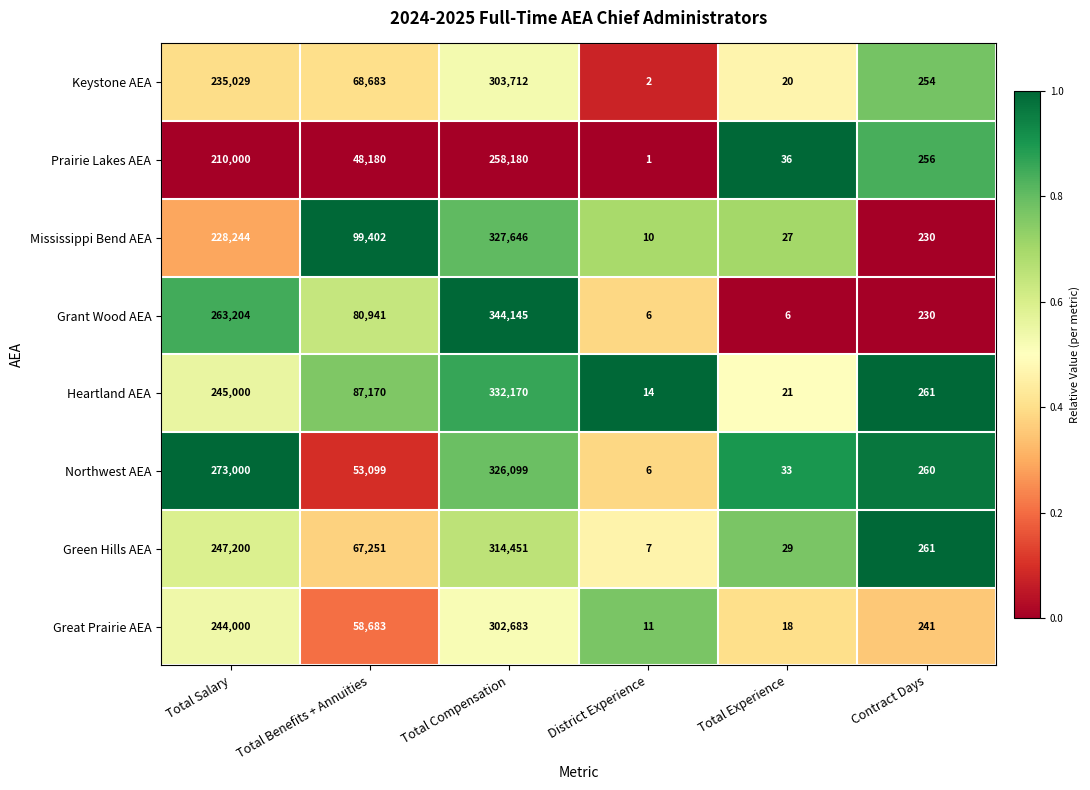

Which series has the largest total across all categories?

Grant Wood AEA